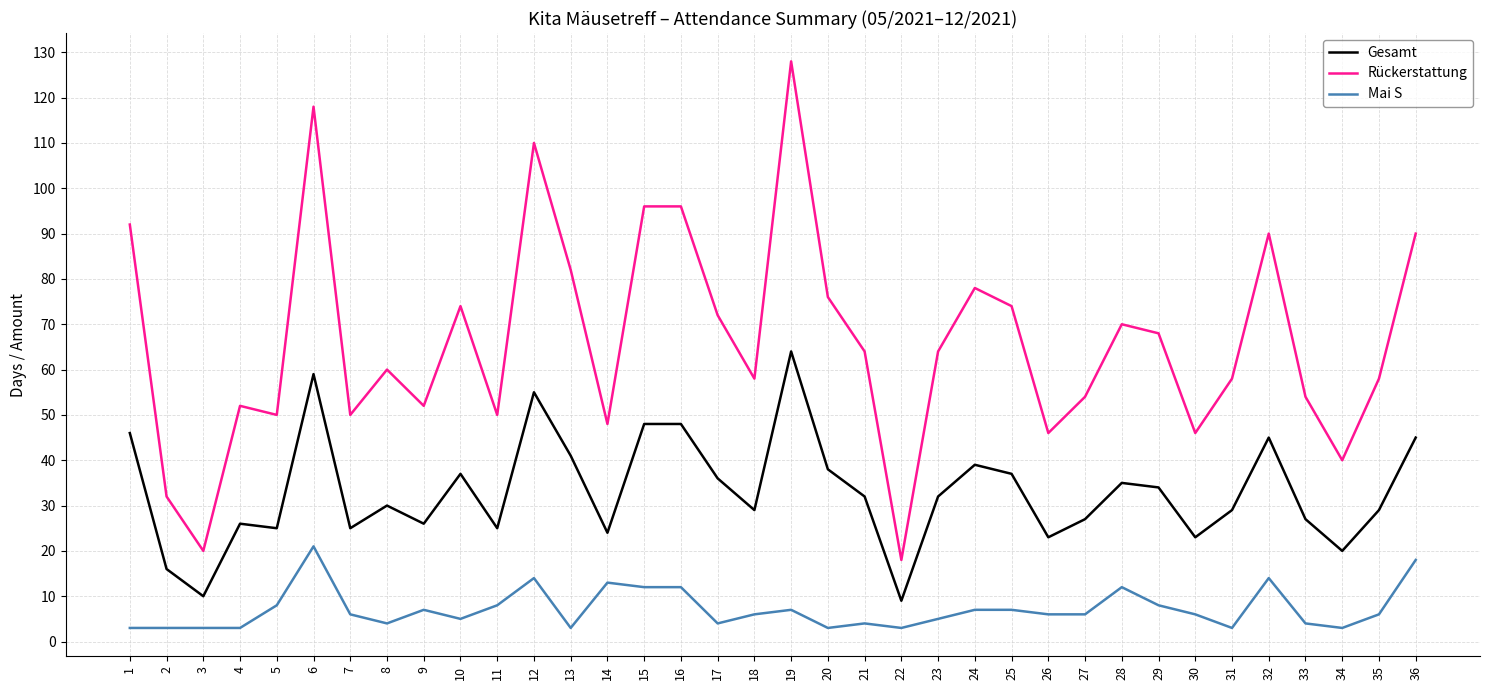

What is the difference between the Rückerstattung values at 2 and 17?

40